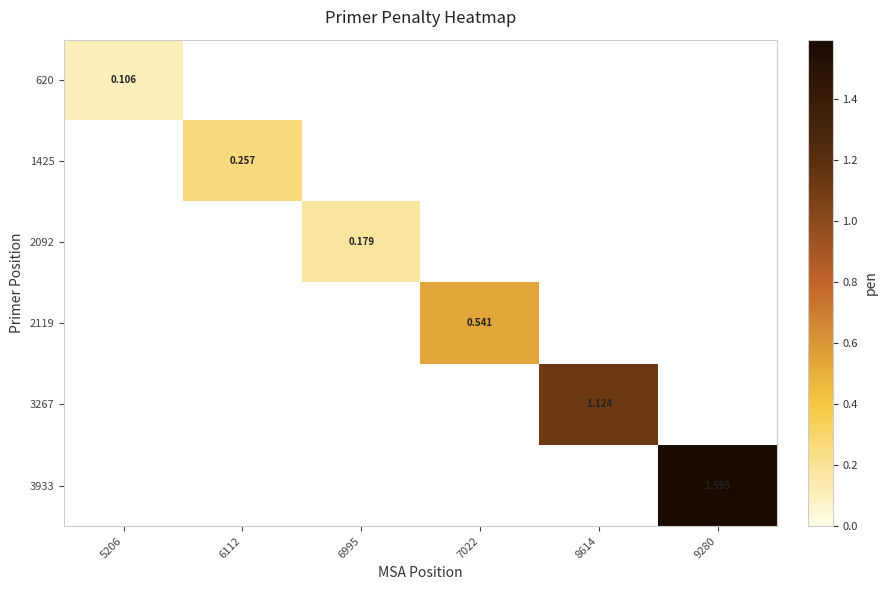

How many categories are shown in the chart?

6